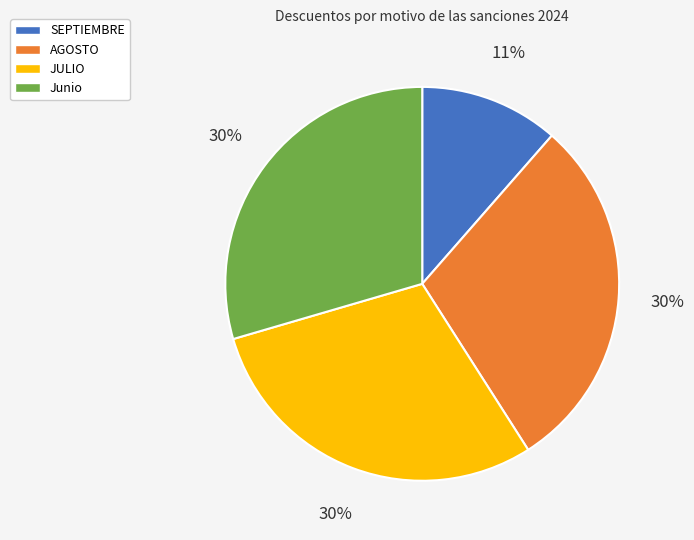

How many slices are in this pie chart?

4